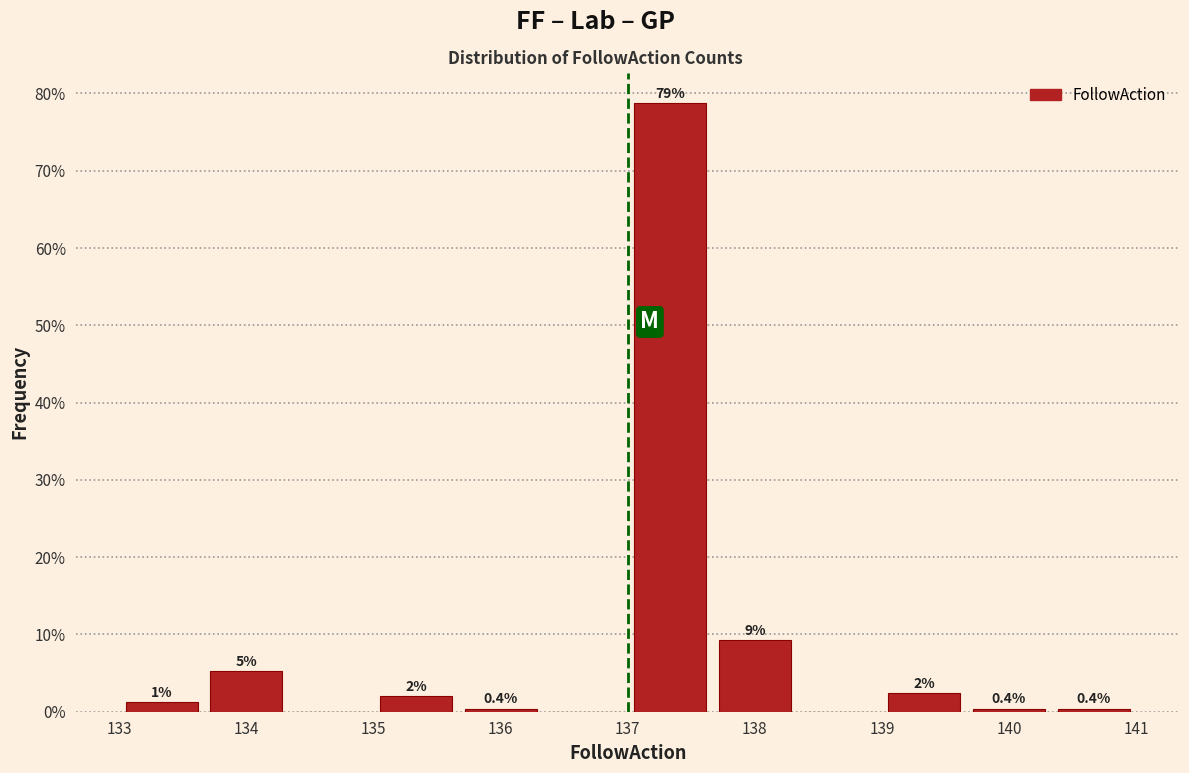

Which range on the x-axis has the tallest bar?

137.0 to 137.7